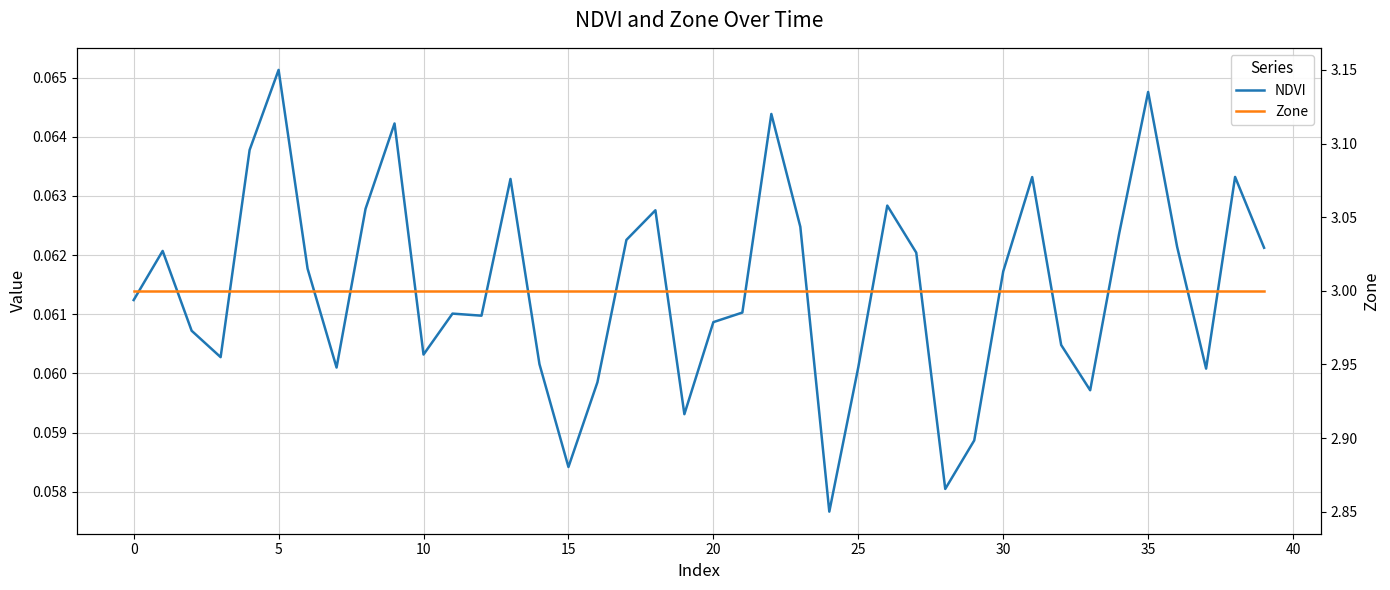

True or false: Zone and NDVI intersect in this chart.

False